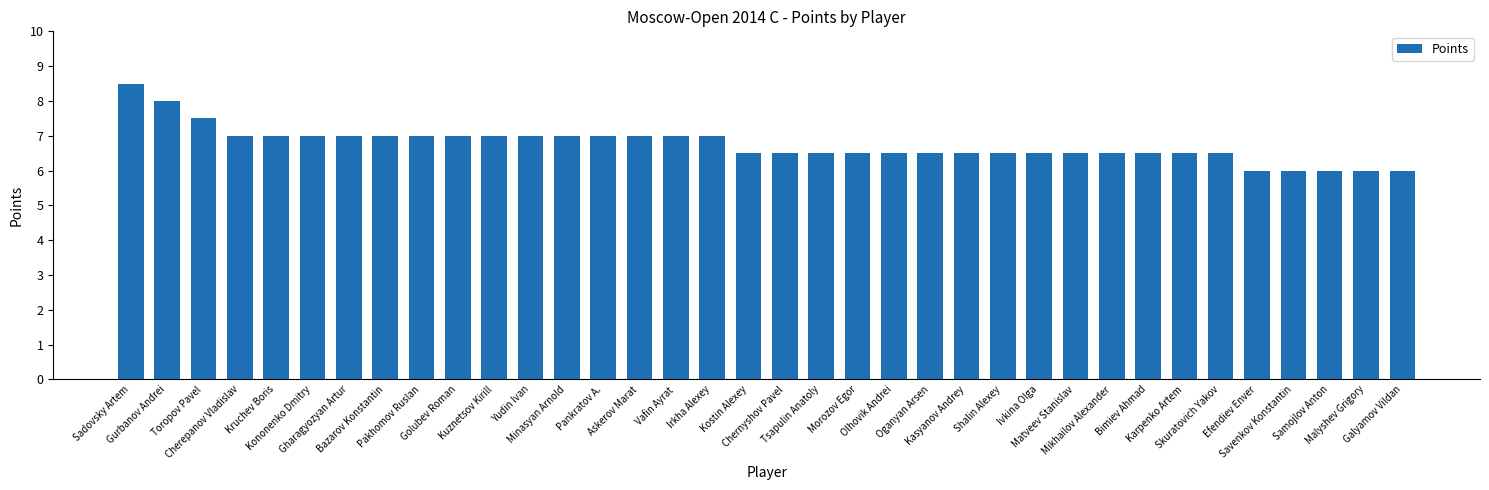

Reading right to left, what are all the values shown in this chart?

Galyamov Vildan=6.0	Malyshev Grigory=6.0	Samojlov Anton=6.0	Savenkov Konstantin=6.0	Efendiev Enver=6.0	Skuratovich Yakov=6.5	Karpenko Artem=6.5	Bimiev Ahmad=6.5	Mikhailov Alexander=6.5	Matveev Stanislav=6.5	Ivkina Olga=6.5	Shalin Alexey=6.5	Kasyanov Andrey=6.5	Oganyan Arsen=6.5	Olhovik Andrei=6.5	Morozov Egor=6.5	Tsapulin Anatoly=6.5	Chernyshov Pavel=6.5	Kostin Alexey=6.5	Irkha Alexey=7.0	Vafin Ayrat=7.0	Askerov Marat=7.0	Pankratov A.=7.0	Minasyan Arnold=7.0	Yudin Ivan=7.0	Kuznetsov Kirill=7.0	Golubev Roman=7.0	Pakhomov Ruslan=7.0	Bazarov Konstantin=7.0	Gharagyozyan Artur=7.0	Kononenko Dmitry=7.0	Kruchev Boris=7.0	Cherepanov Vladislav=7.0	Toropov Pavel=7.5	Gurbanov Andrei=8.0	Sadovsky Artem=8.5